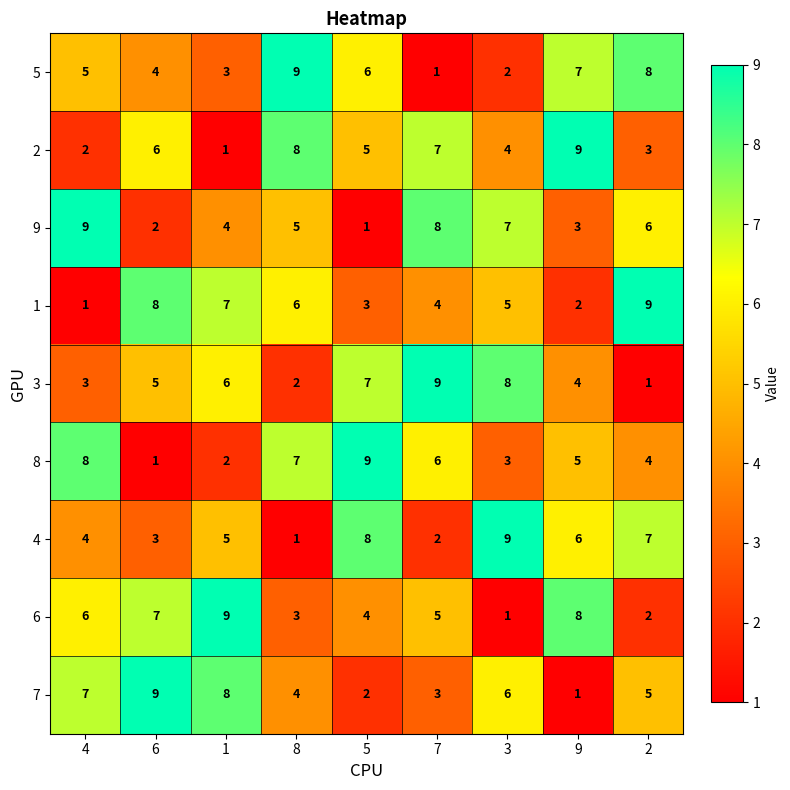

What is the sum of all 8 values?

45